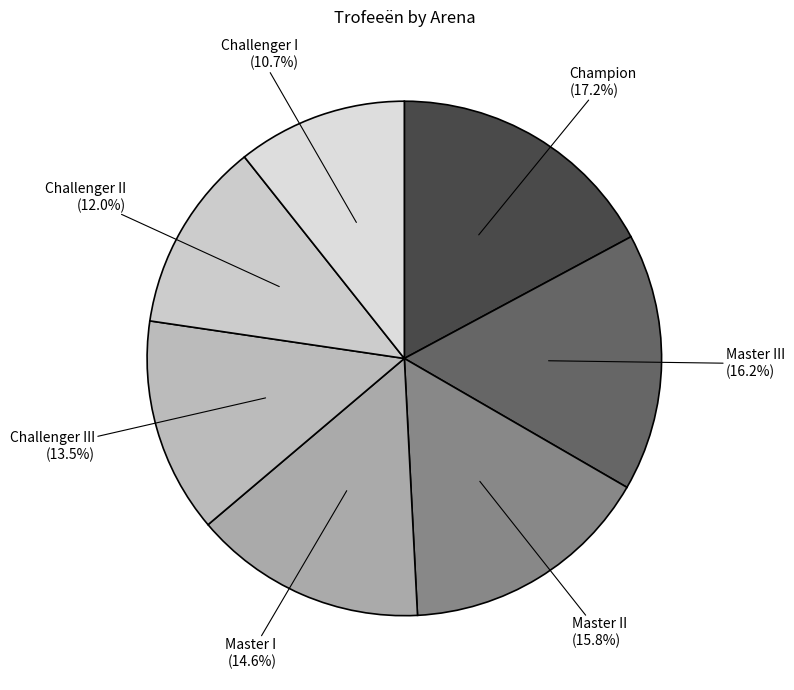

Does any single category account for the majority?

No